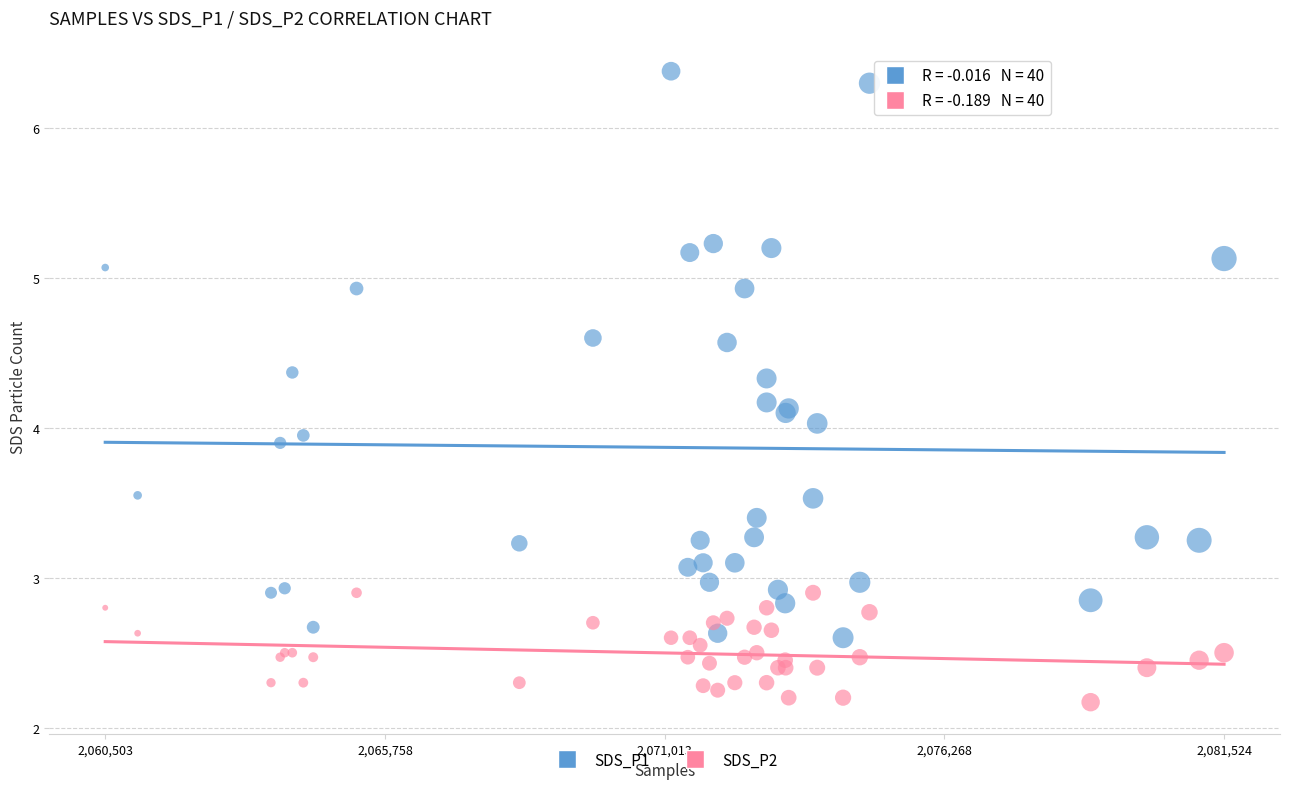

Which series has the widest spread of Y values?

SDS_P1